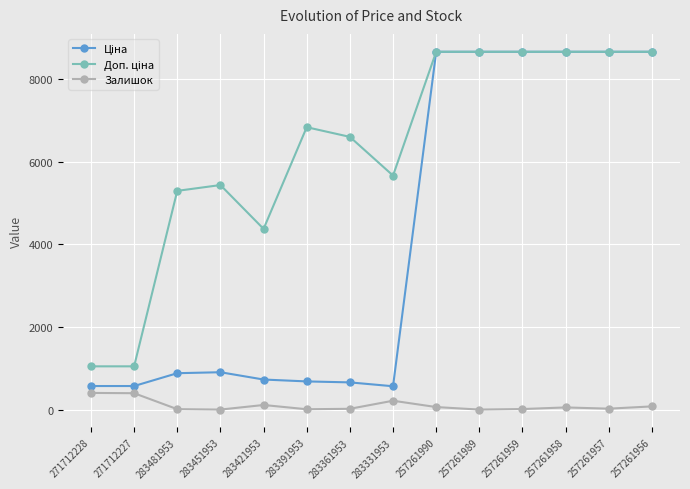

The Залишок series shows 12.0 at 283481953. True or false?

True